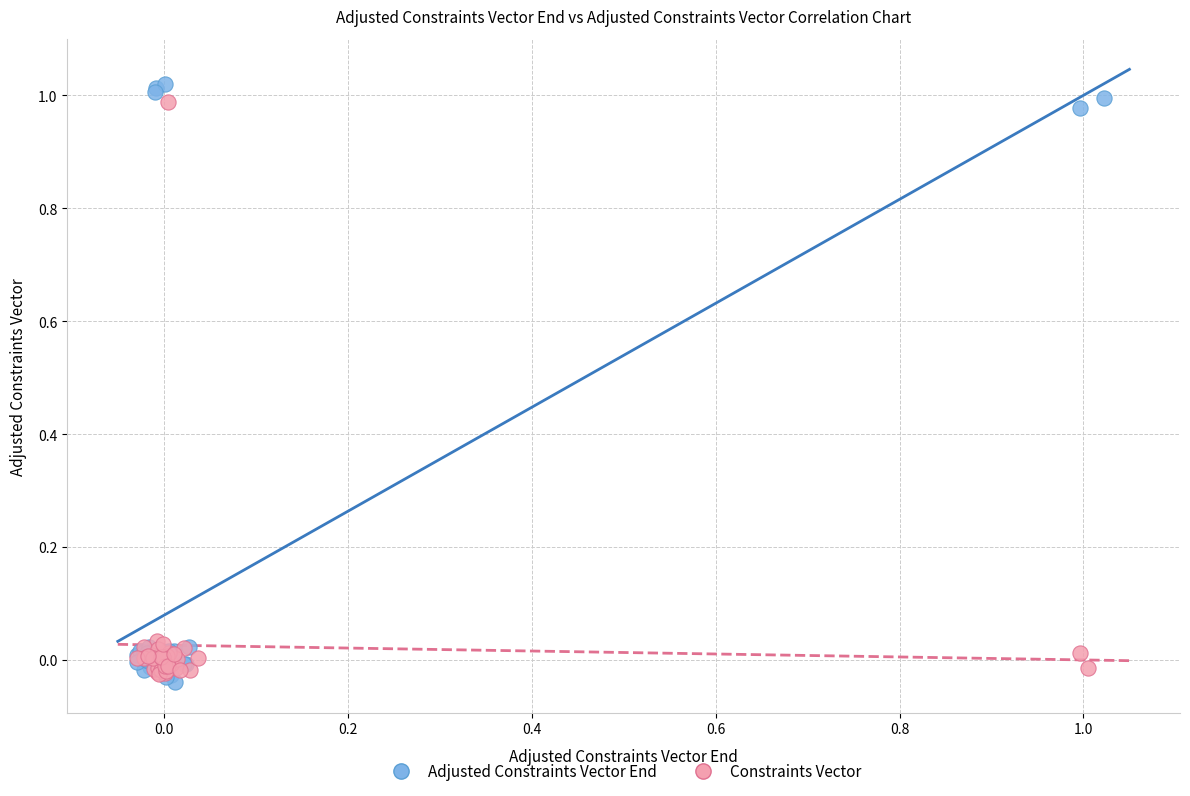

Which series has the largest Y range (max minus min)?

Adjusted Constraints Vector End